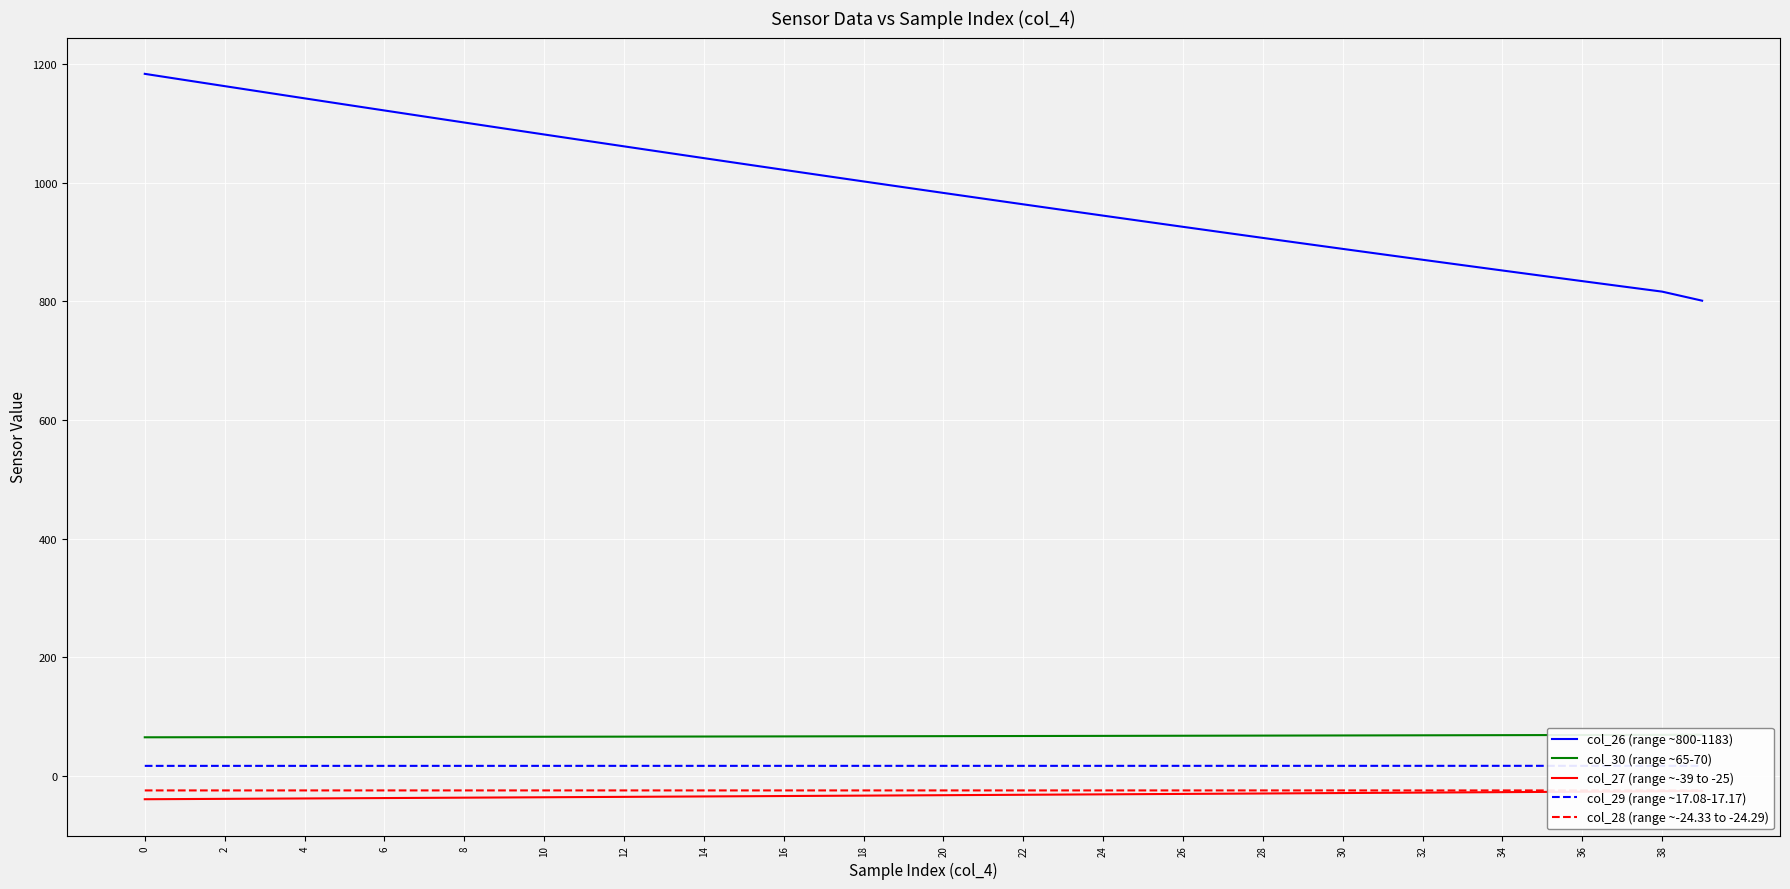

Which has a higher value, 36 or 37?

36